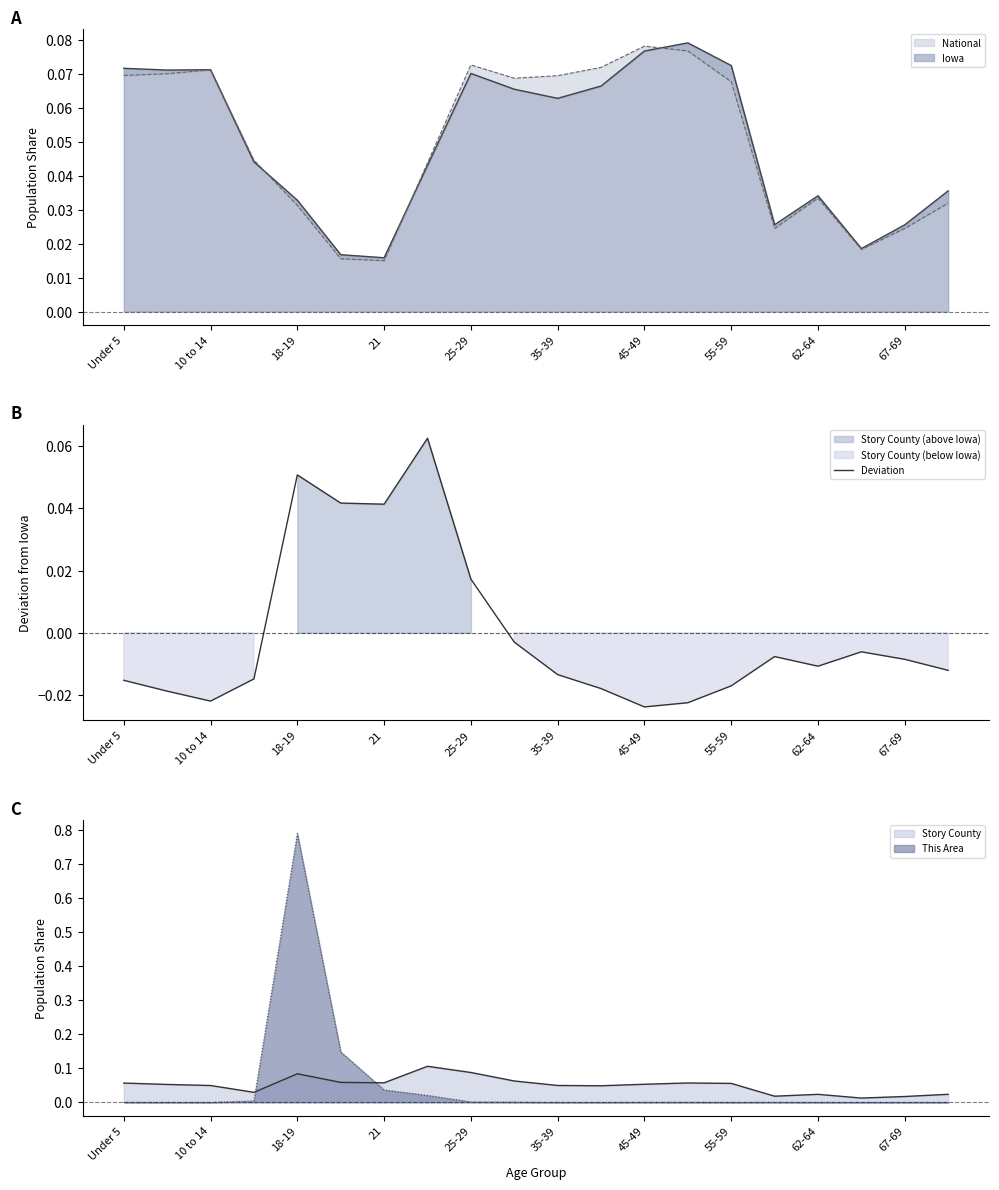

What is the difference between the maximum and minimum values?

0.1